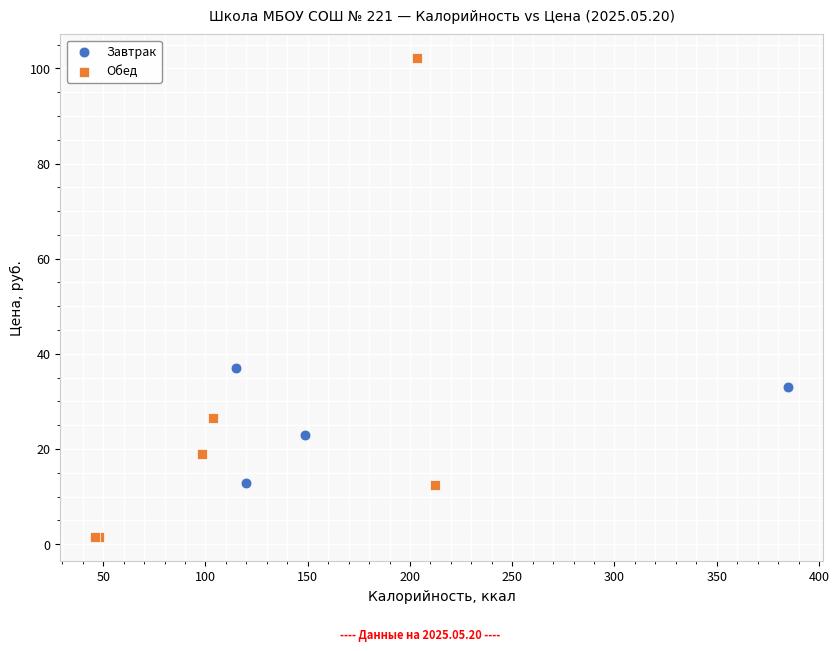

Which series reaches the maximum Y coordinate?

Обед